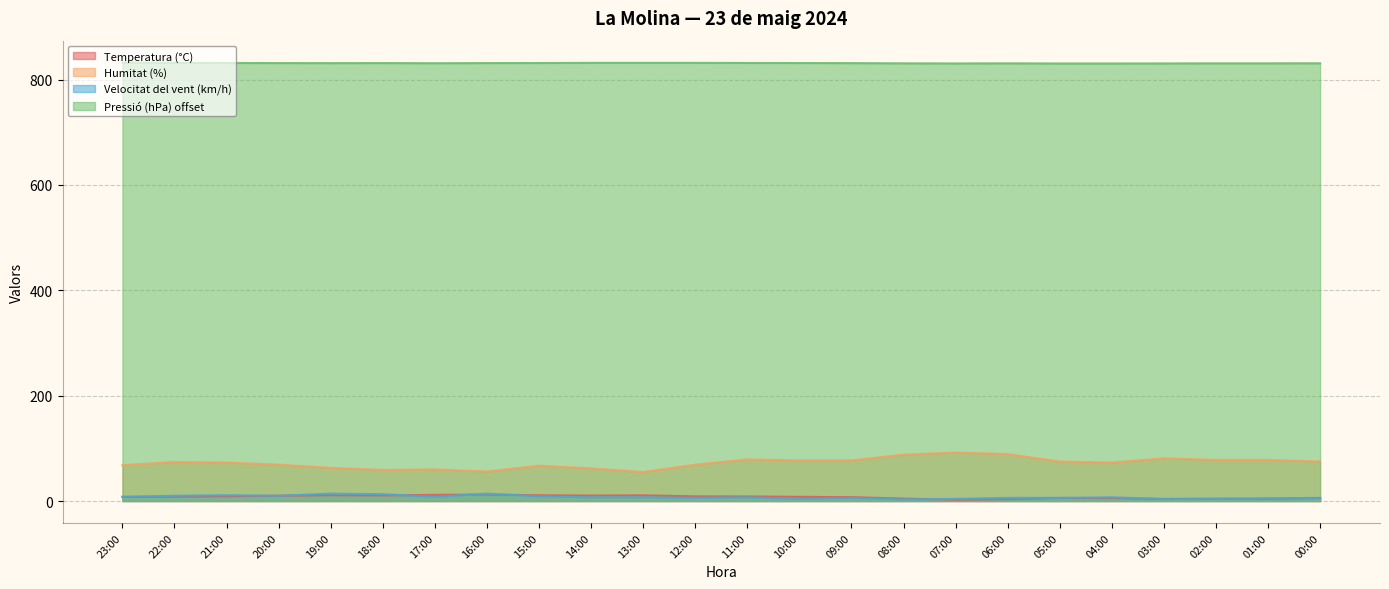

True or false: Humitat (%) and Pressió (hPa) offset intersect in this chart.

False